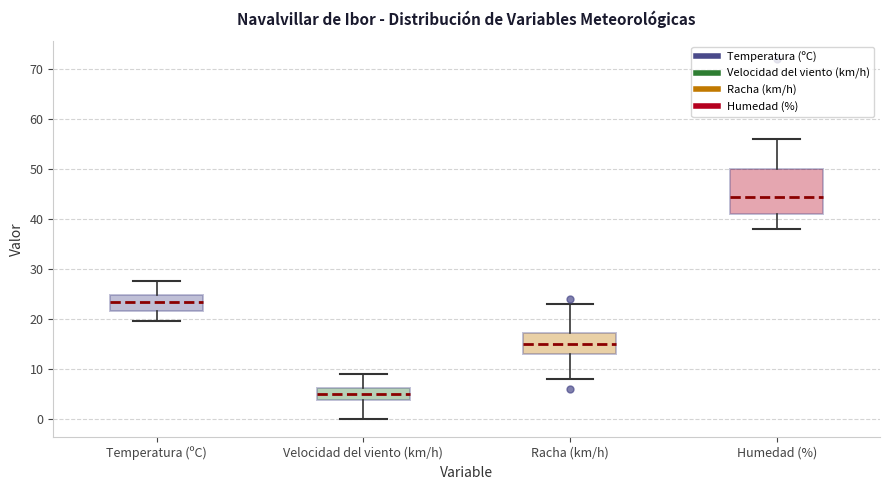

Where does the lower whisker of the box for Racha (km/h) end on the y-axis? The values are not printed on the chart, so give them approximately, as read against the axis.

8